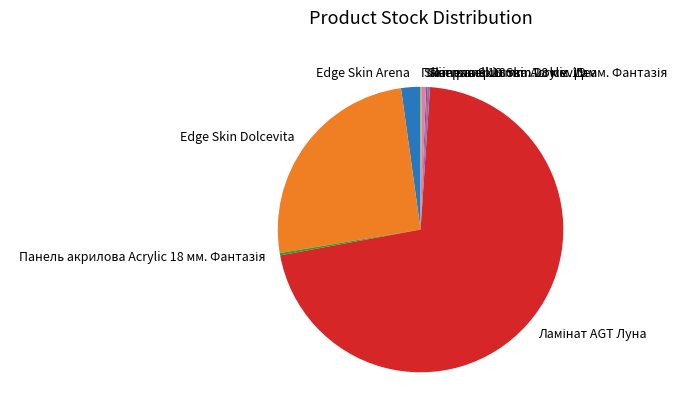

The Edge Skin Arena slice represents 2% of the pie. True or false?

True